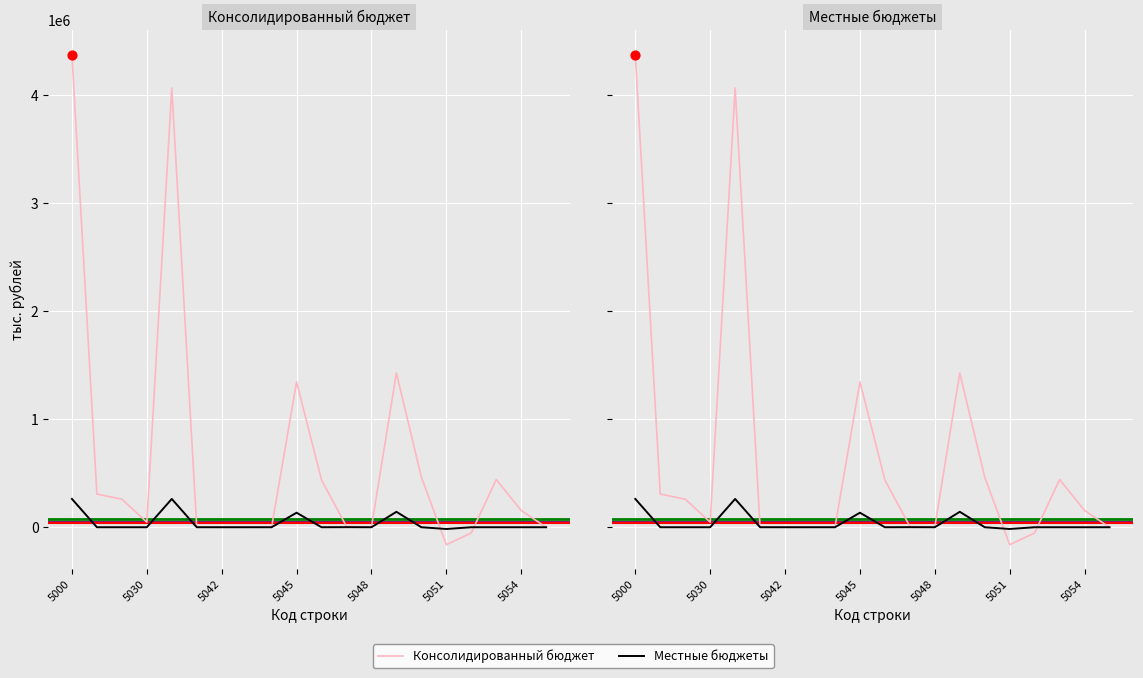

Which series has the largest Y range (max minus min)?

Консолидированный бюджет